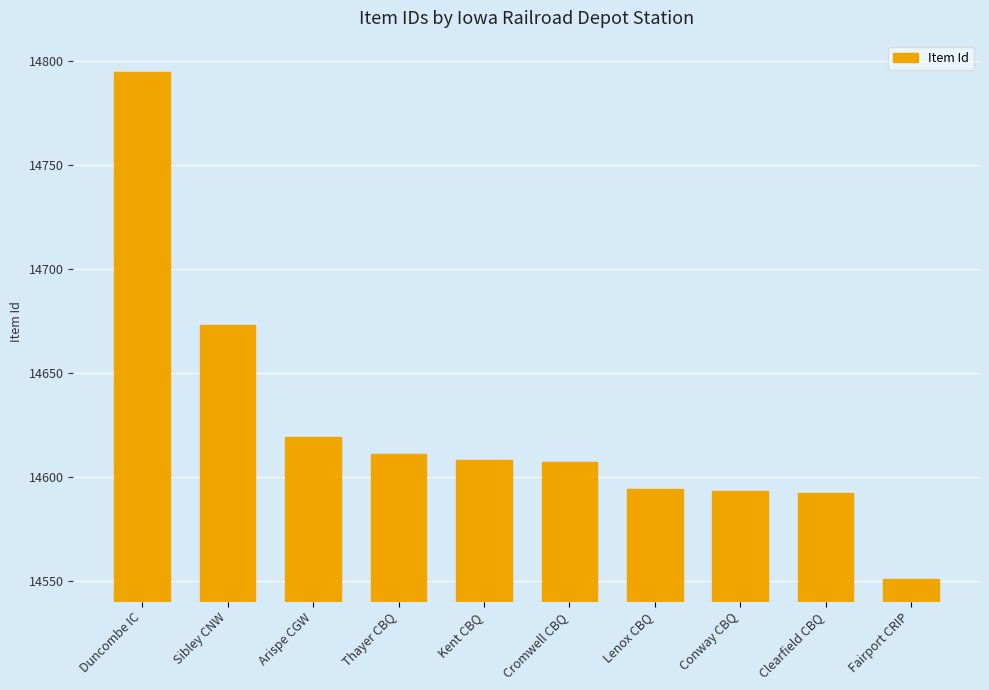

What is the change in value from Sibley CNW to Cromwell CBQ?

-66